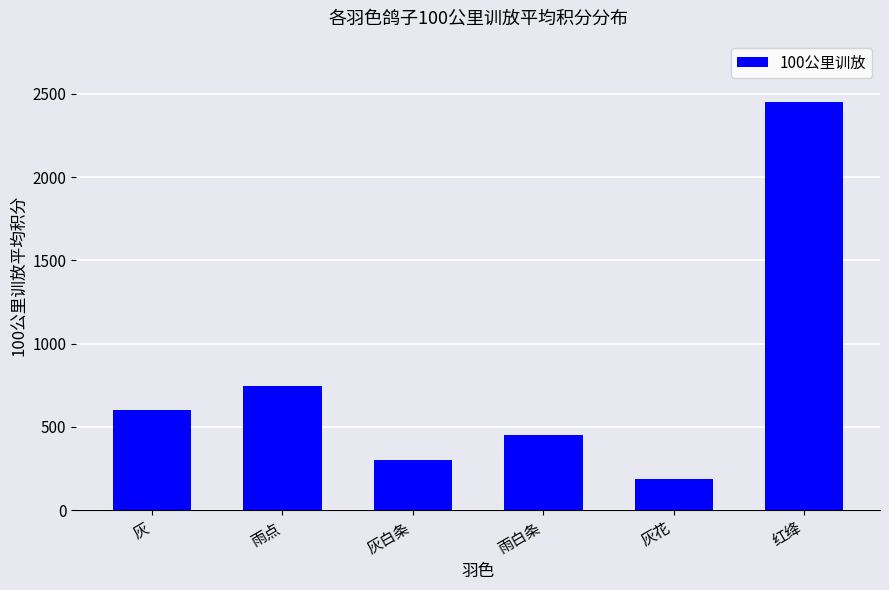

Reading left to right, extract all data points from this chart.

灰=601	雨点=748	灰白条=299	雨白条=452	灰花=189	红绛=2452